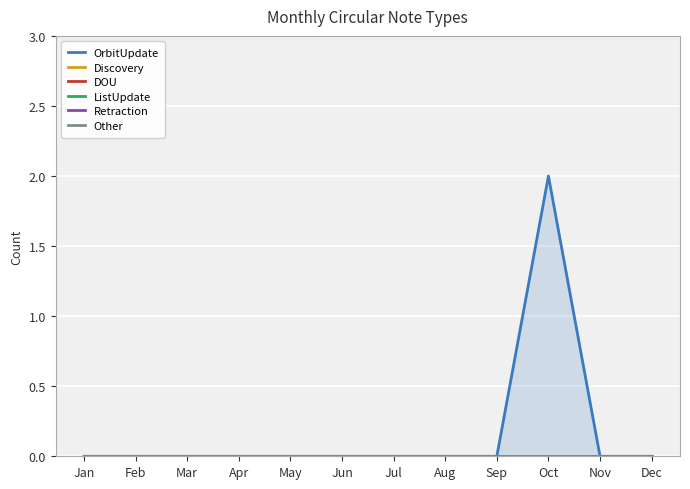

Is the value of Discovery at Nov greater than the value of ListUpdate at Aug?

No